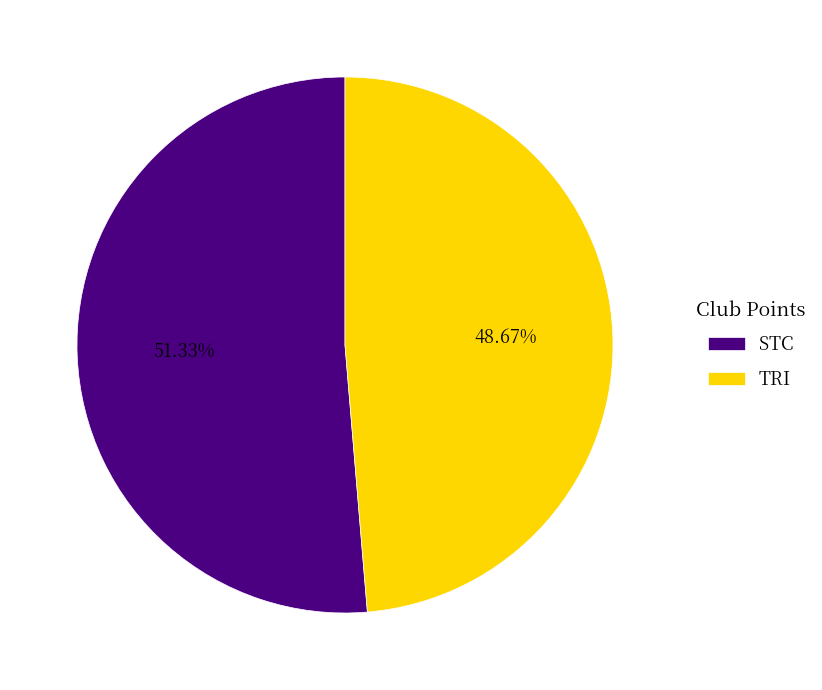

To the nearest percent, what percentage of the pie is TRI?

49%